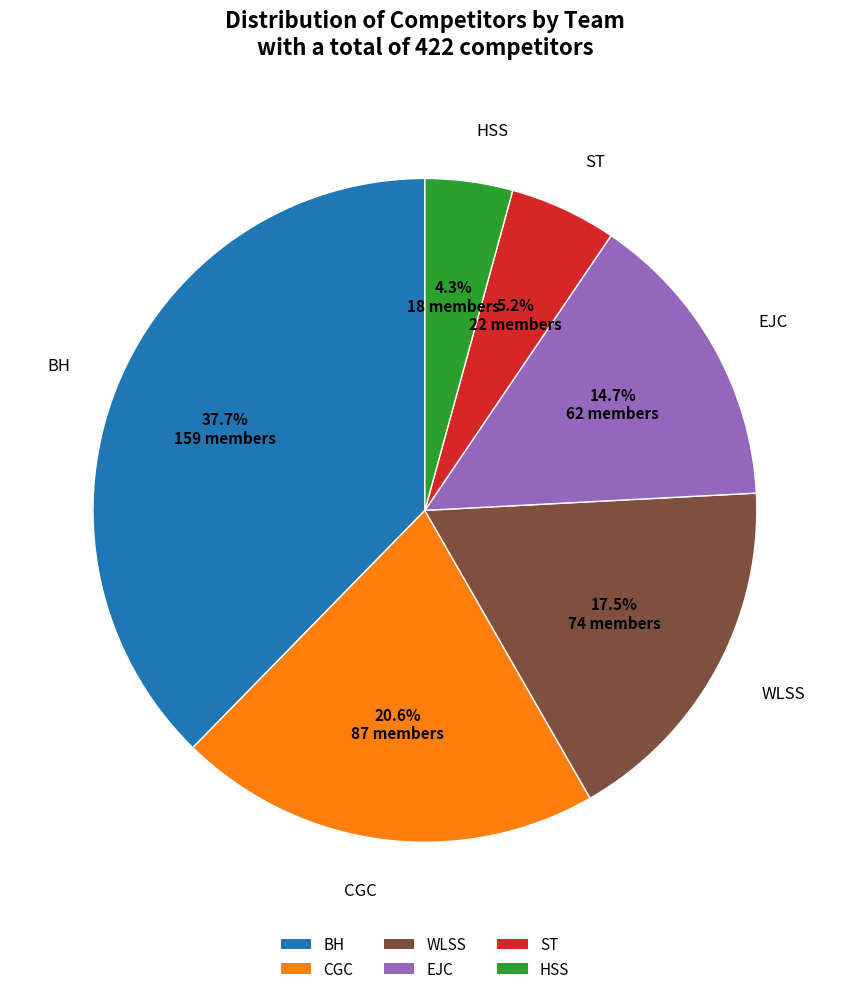

What portion of the pie excludes WLSS?

82.5%